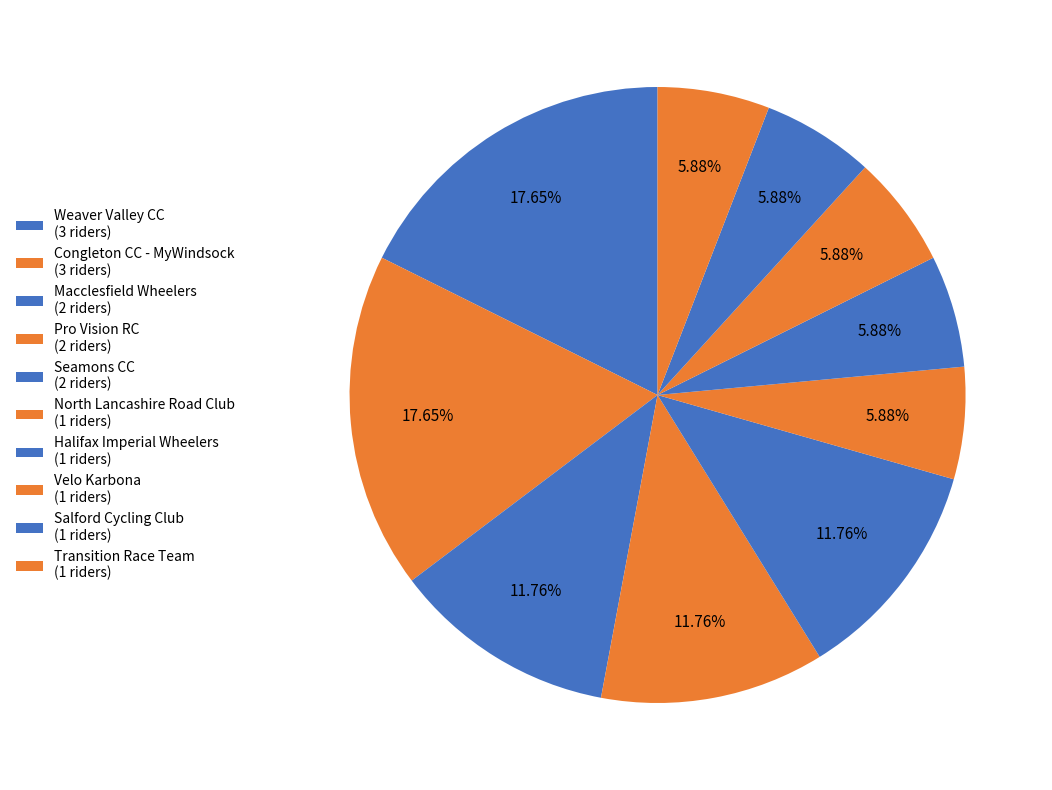

What is the change in value from Pro Vision RC to Salford Cycling Club?

-1